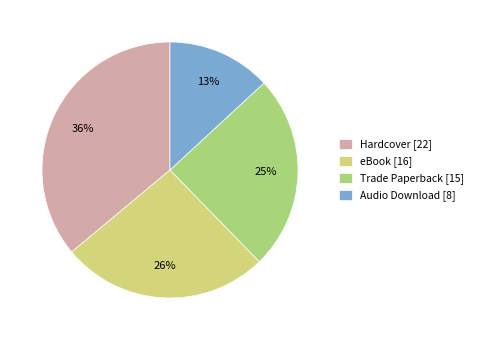

What percentage is the Hardcover slice, to the nearest percent?

36%